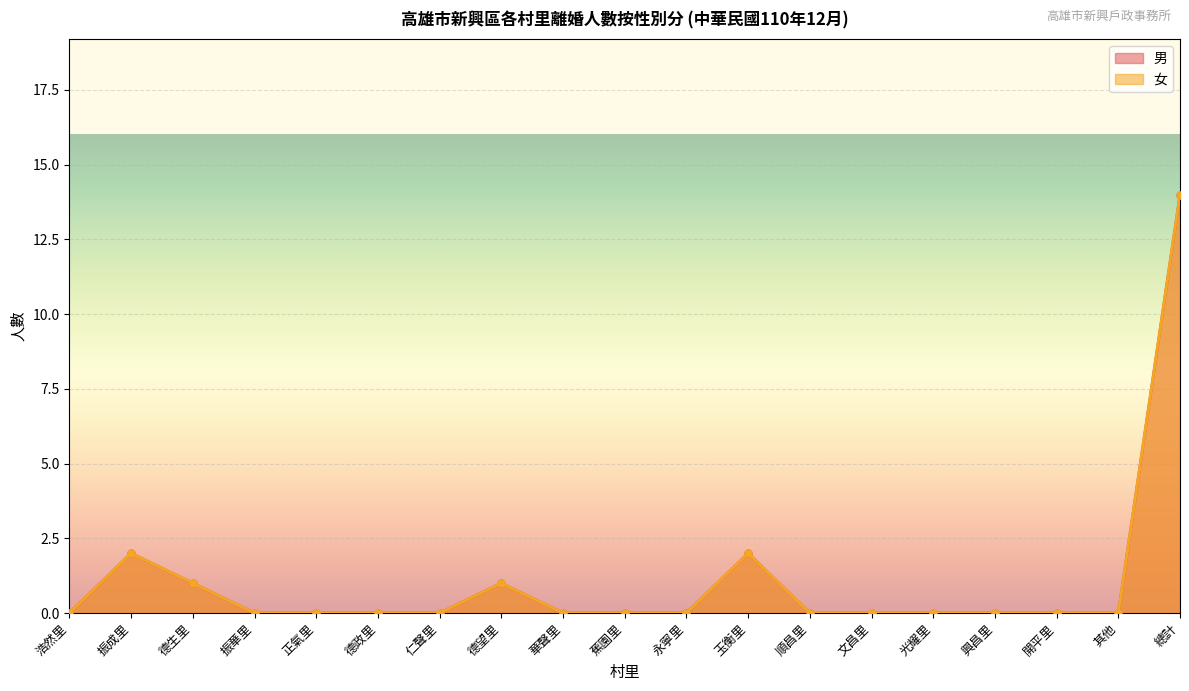

Which category has the lowest value across all series?

浩然里